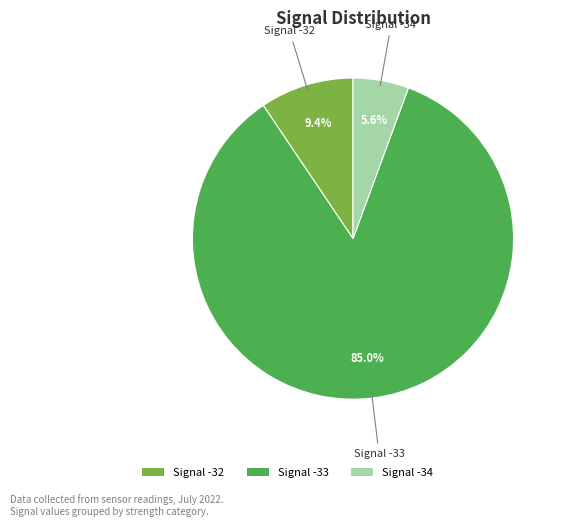

What is the largest slice in the pie chart?

Signal -33